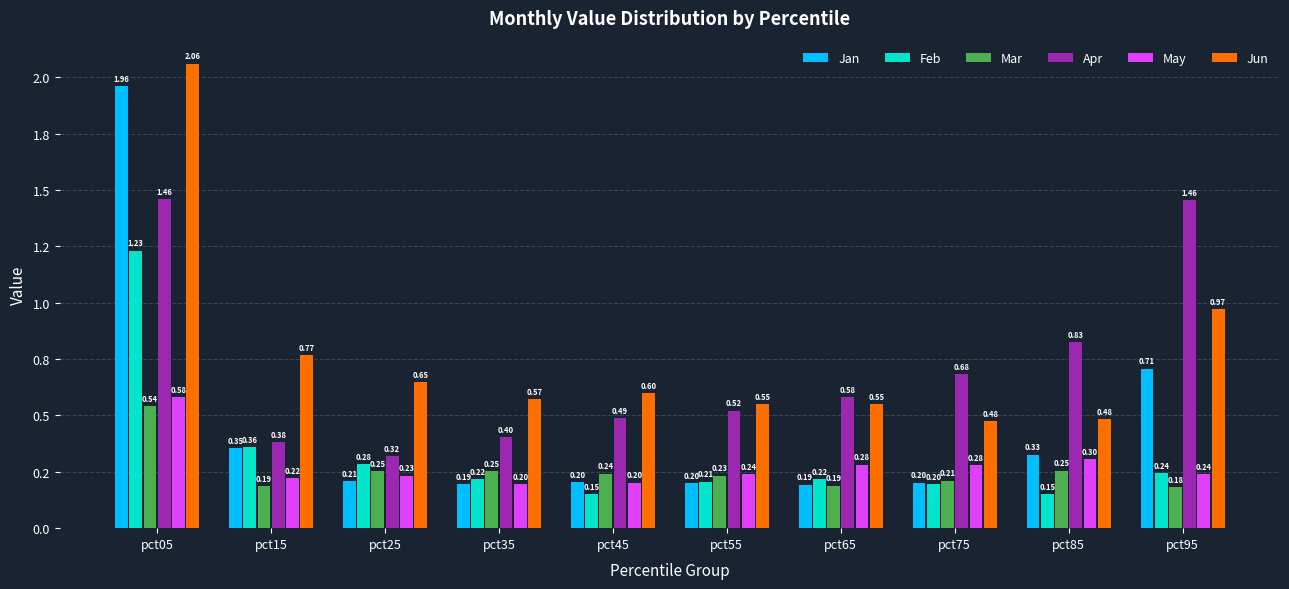

Reading left to right, transcribe all the data shown in this chart.

Jan: pct05=2.0	pct15=0.4	pct25=0.2	pct35=0.2	pct45=0.2	pct55=0.2	pct65=0.2	pct75=0.2	pct85=0.3	pct95=0.7
Feb: pct05=1.2	pct15=0.4	pct25=0.3	pct35=0.2	pct45=0.1	pct55=0.2	pct65=0.2	pct75=0.2	pct85=0.1	pct95=0.2
Mar: pct05=0.5	pct15=0.2	pct25=0.3	pct35=0.3	pct45=0.2	pct55=0.2	pct65=0.2	pct75=0.2	pct85=0.3	pct95=0.2
Apr: pct05=1.5	pct15=0.4	pct25=0.3	pct35=0.4	pct45=0.5	pct55=0.5	pct65=0.6	pct75=0.7	pct85=0.8	pct95=1.5
May: pct05=0.6	pct15=0.2	pct25=0.2	pct35=0.2	pct45=0.2	pct55=0.2	pct65=0.3	pct75=0.3	pct85=0.3	pct95=0.2
Jun: pct05=2.1	pct15=0.8	pct25=0.6	pct35=0.6	pct45=0.6	pct55=0.6	pct65=0.5	pct75=0.5	pct85=0.5	pct95=1.0